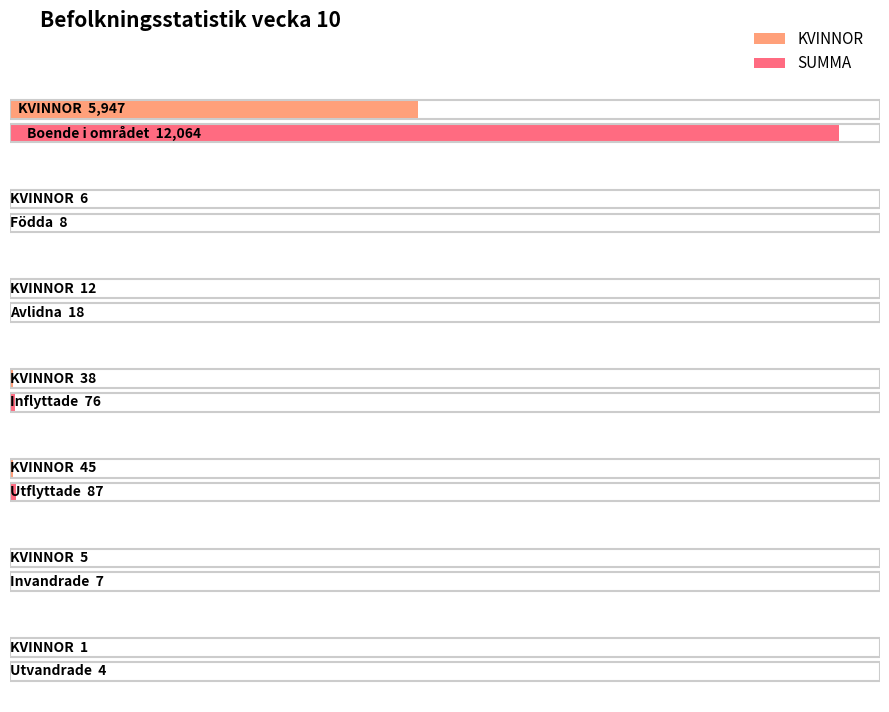

What are all the series names shown in the legend?

KVINNOR, SUMMA